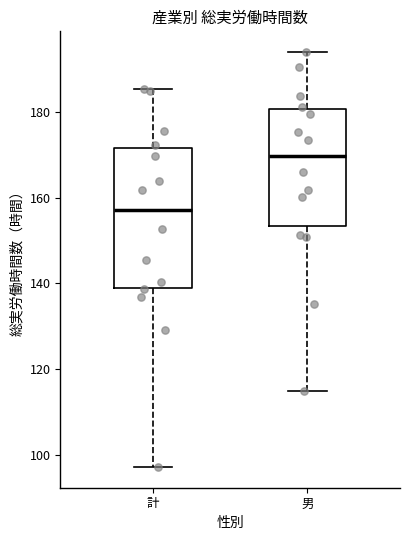

Comparing the boxes themselves (not the whiskers), which one is the tallest?

計